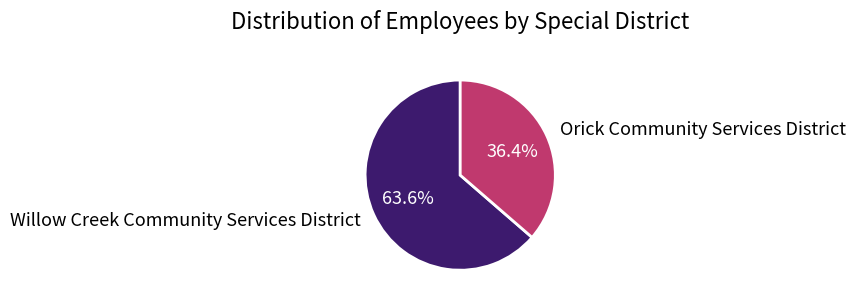

Do Orick Community Services District and Willow Creek Community Services District together represent more than half of the pie?

Yes